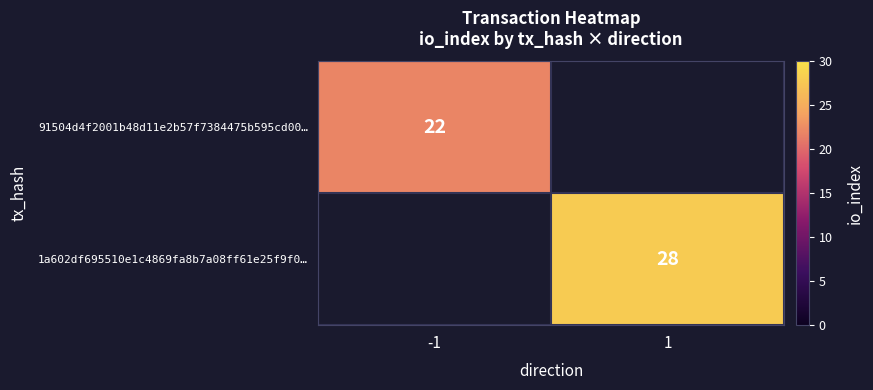

The 91504d4f2001b48d11e2b57f7384475b595cd00… series shows 39 at -1. True or false?

False